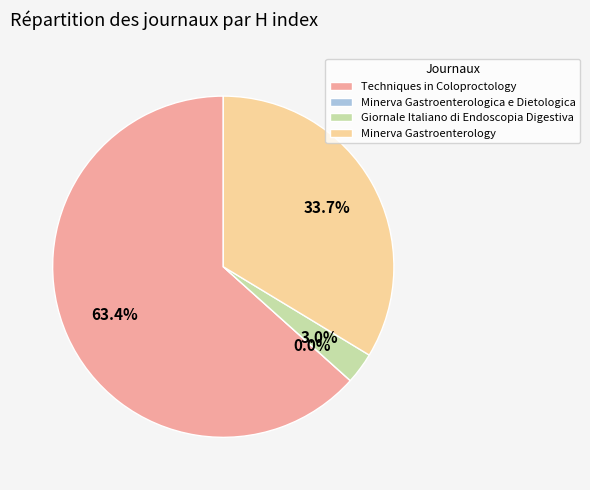

Combined, do Minerva Gastroenterology and Giornale Italiano di Endoscopia Digestiva account for over 50%?

No